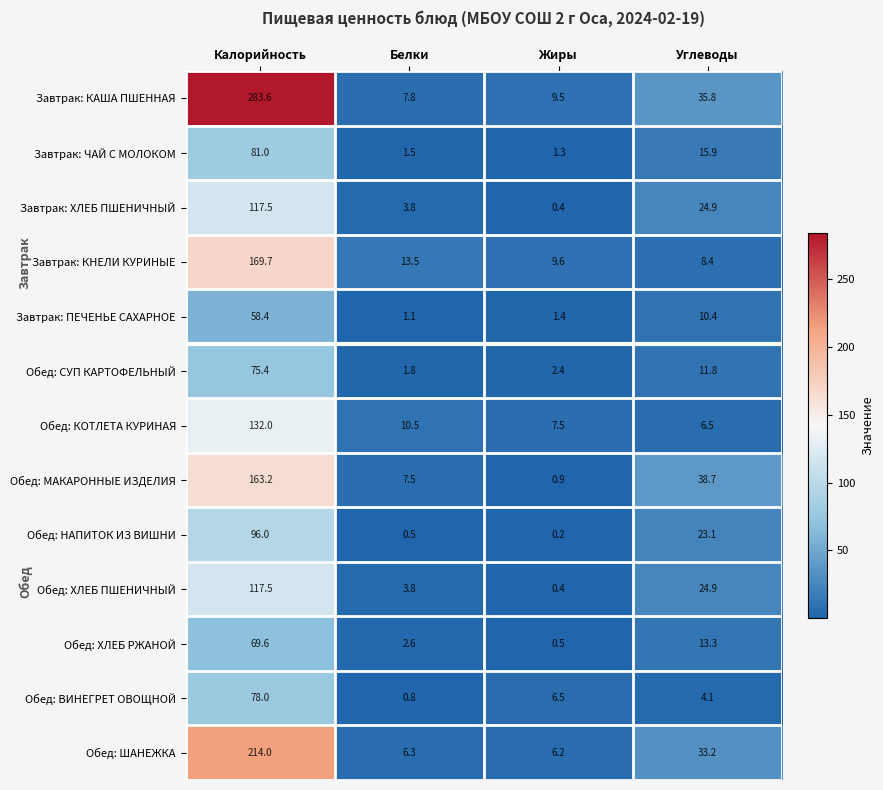

Is it true that Завтрак: КАША ПШЕННАЯ equals 7.8 at Белки?

True